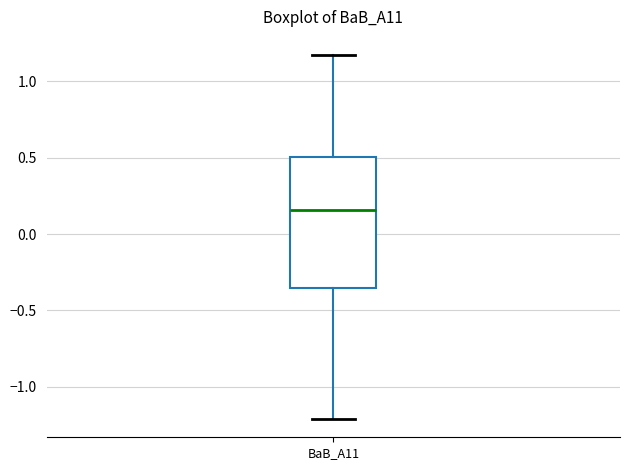

Transcribe this box plot: give where the median line is, the range the box spans, and where the two whiskers end, as read against the y-axis. The values are not printed on the chart, so give them approximately, as read against the axis.

median 0.15, box -0.35 to 0.50, whiskers -1.20 to 1.15